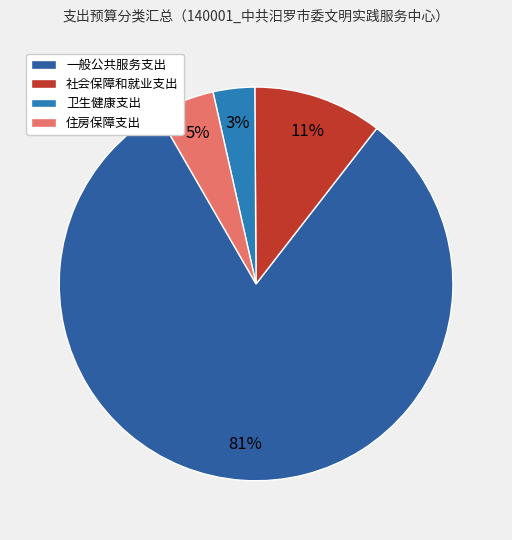

Rank the categories by value from highest to lowest.

一般公共服务支出, 社会保障和就业支出, 住房保障支出, 卫生健康支出